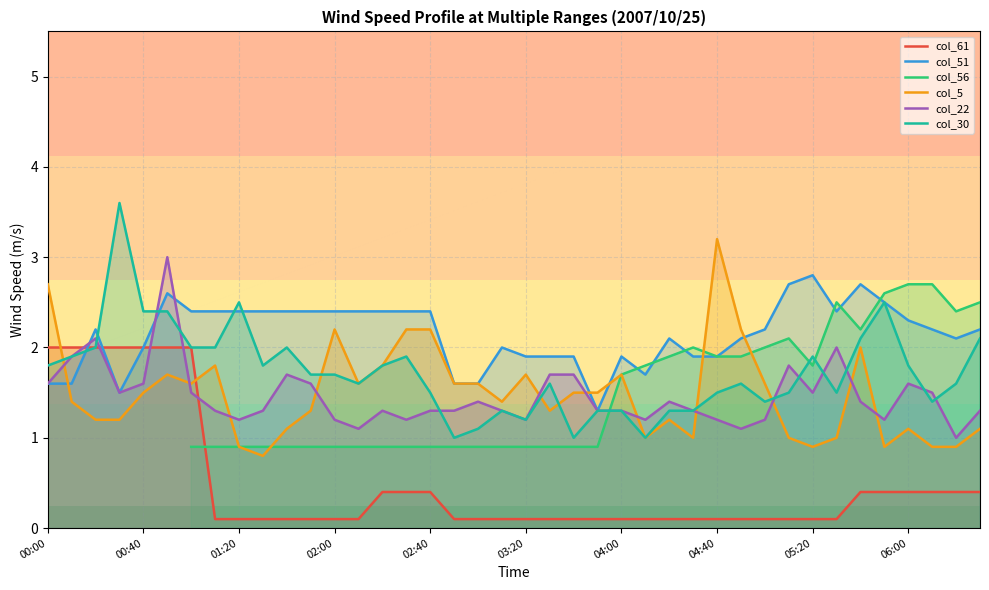

What is the difference between the col_51 values at 35 and 13?

0.1